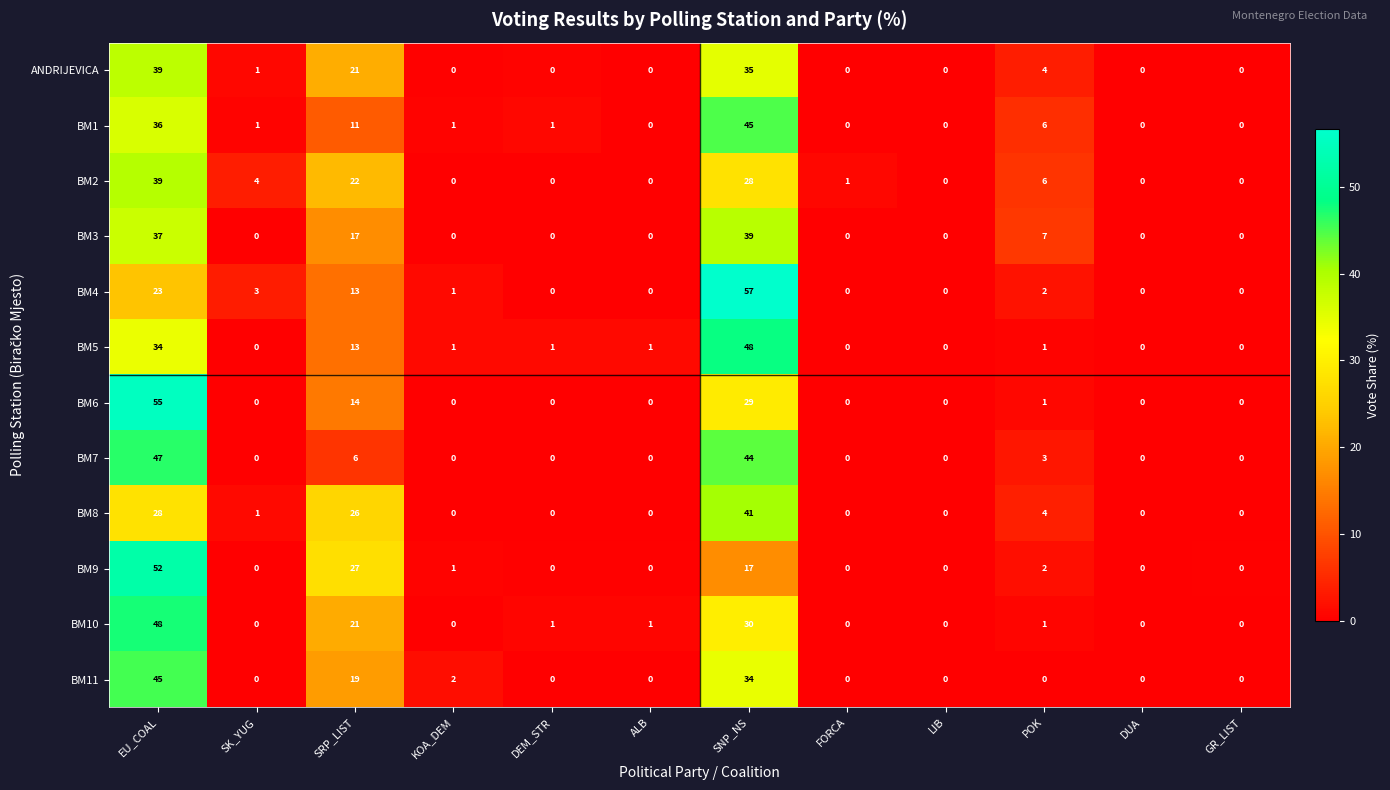

What is the difference between the highest and lowest values at SNP_NS?

40